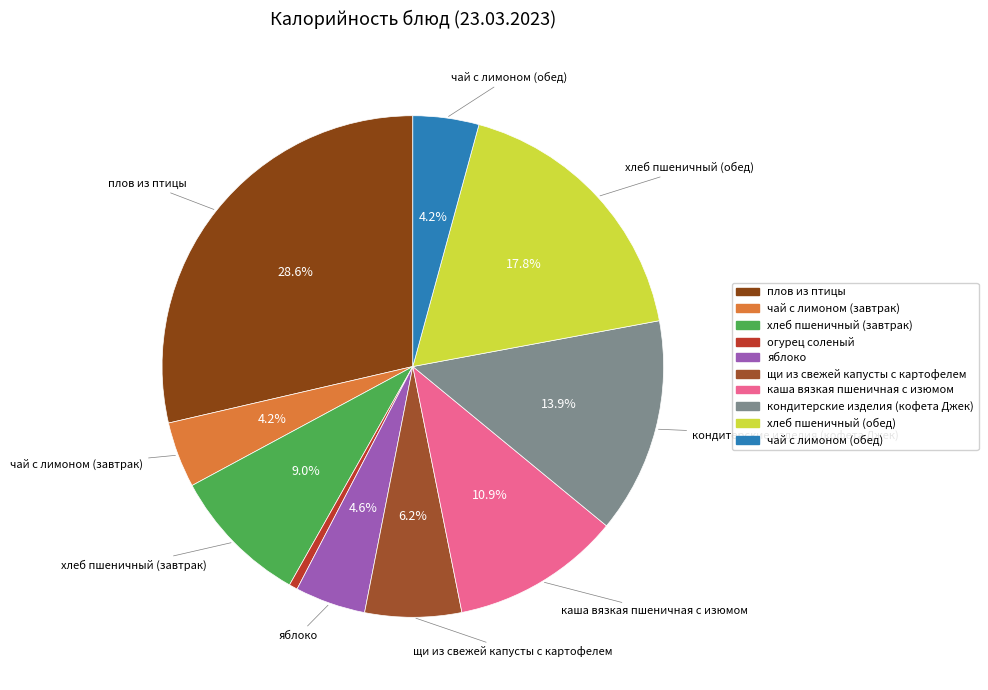

Is чай с лимоном (обед) the majority of the pie?

No